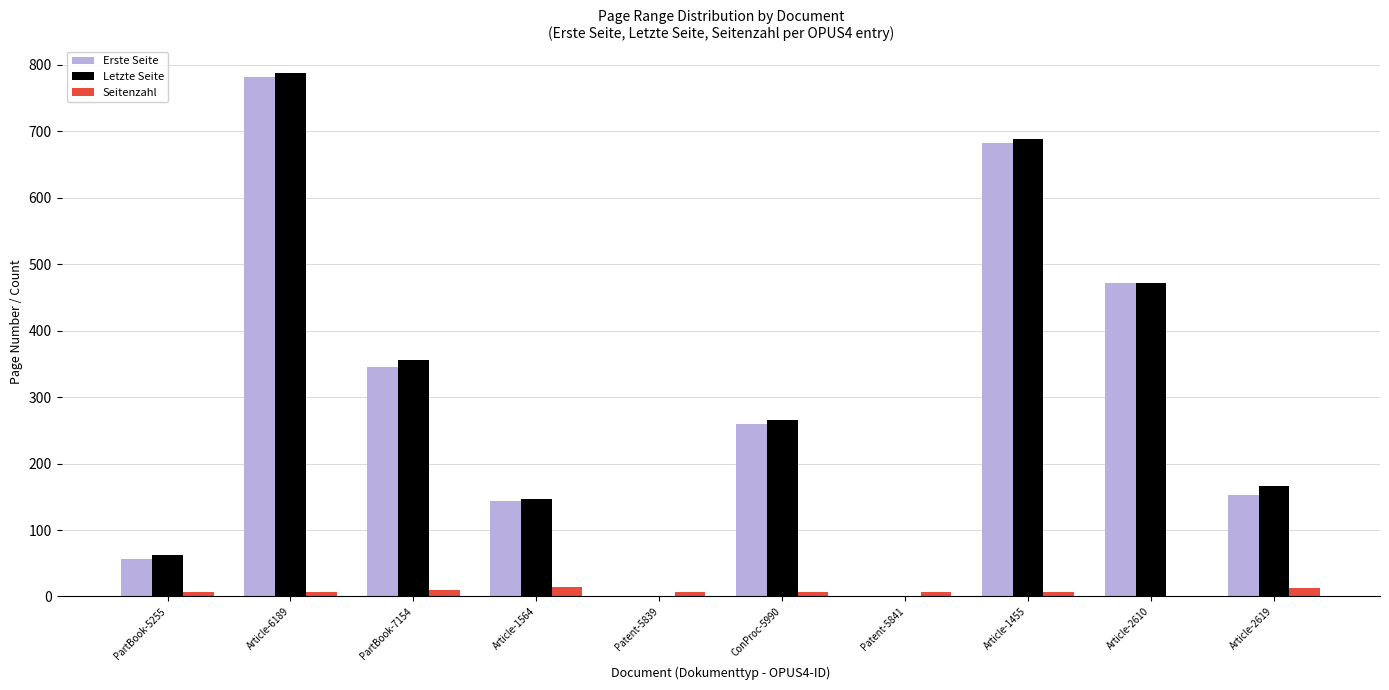

Where is Letzte Seite nearest to the value 394?

PartBook-7154